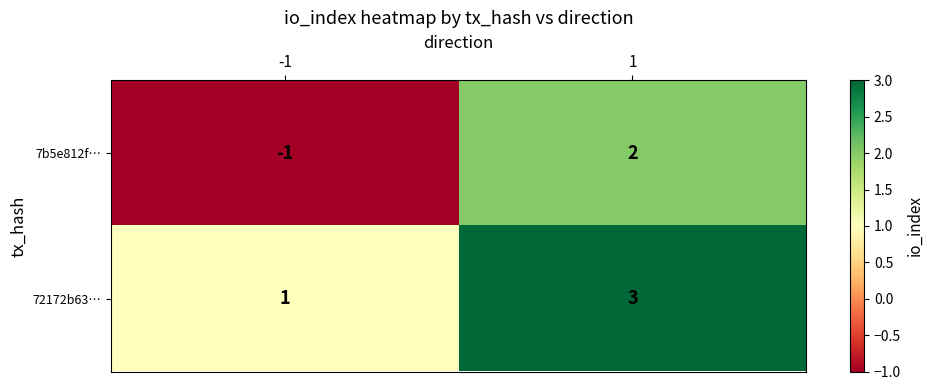

Which series has the largest range (max minus min)?

7b5e812f…